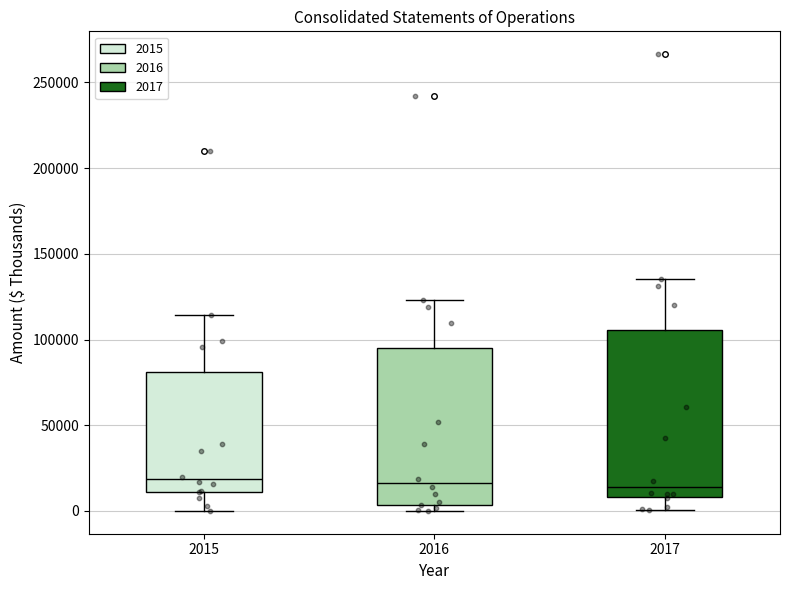

Where is the upper edge of the box at x = 2015 on the y-axis? The values are not printed on the chart, so give them approximately, as read against the axis.

80000